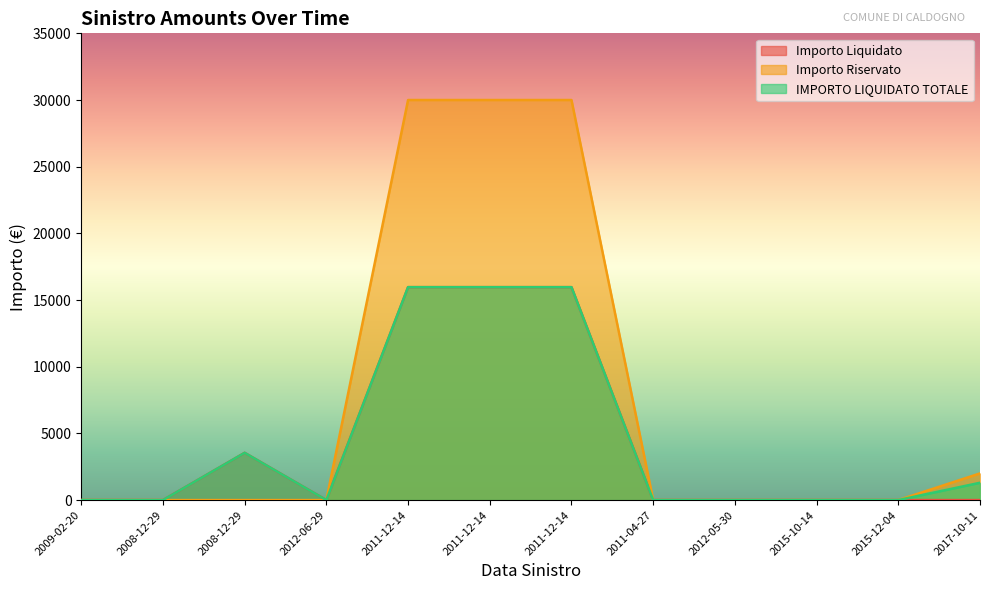

True or false: Importo Riservato and Importo Liquidato intersect in this chart.

False